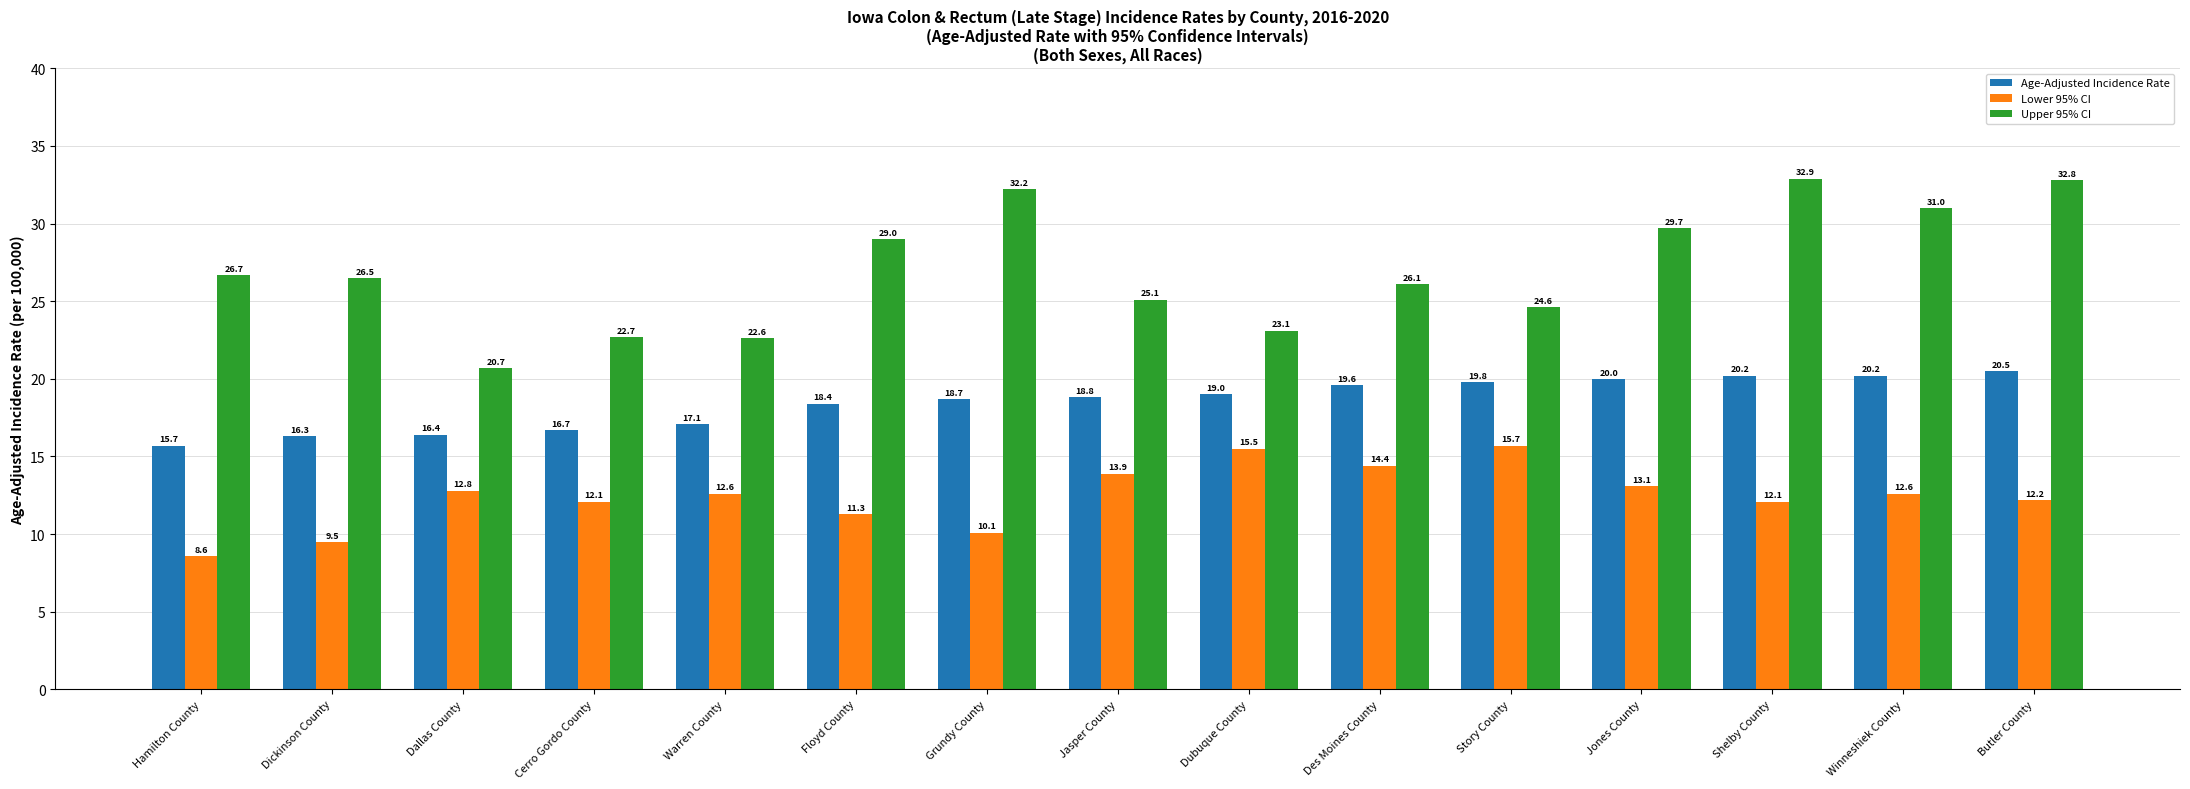

Reading left to right, what are all the values shown in this chart?

Age-Adjusted Incidence Rate: 15.7	16.3	16.4	16.7	17.1	18.4	18.7	18.8	19.0	19.6	19.8	20.0	20.2	20.2	20.5
Lower 95% CI: 8.6	9.5	12.8	12.1	12.6	11.3	10.1	13.9	15.5	14.4	15.7	13.1	12.1	12.6	12.2
Upper 95% CI: 26.7	26.5	20.7	22.7	22.6	29.0	32.2	25.1	23.1	26.1	24.6	29.7	32.9	31.0	32.8